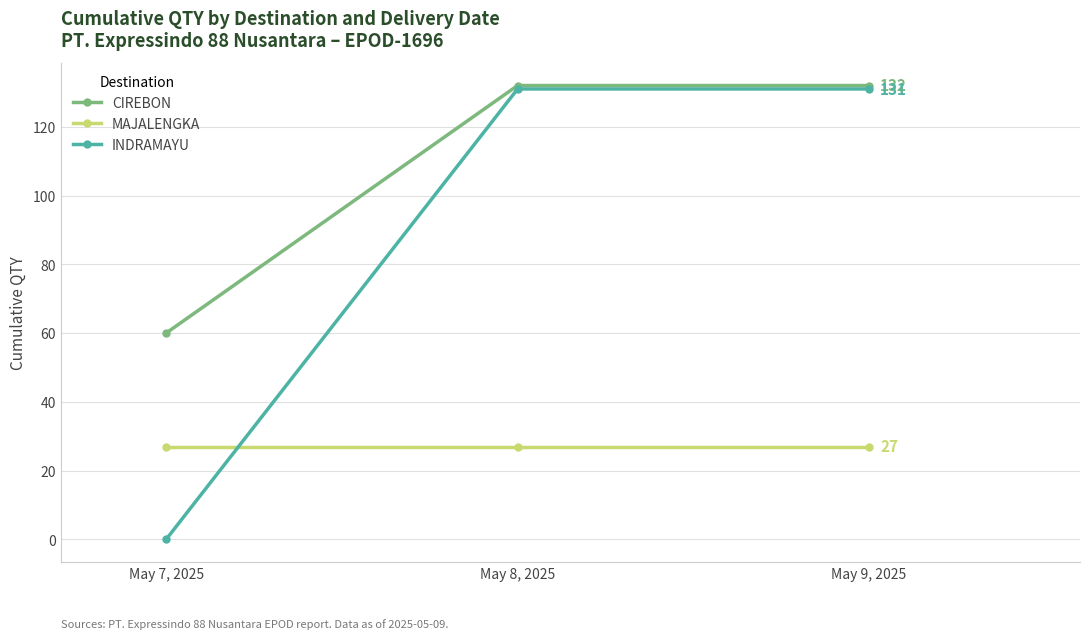

What is the spread (max minus min) of values at May 8, 2025?

105